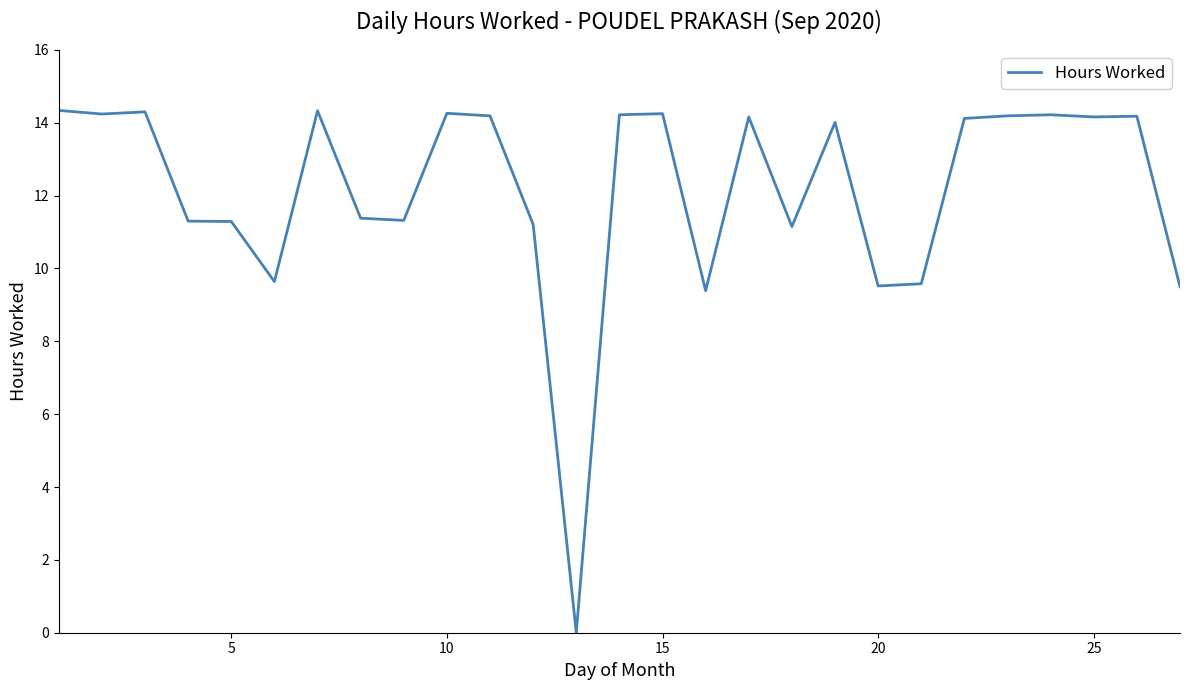

What is the difference between the maximum and minimum values?

14.3